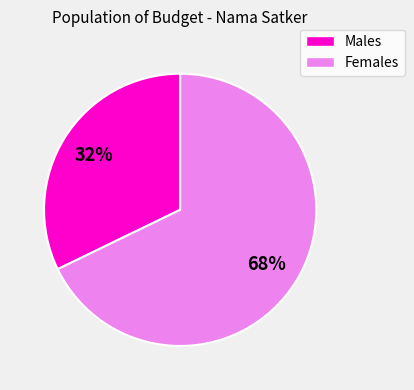

To the nearest percent, what is the difference between the largest and smallest slice percentages?

36%